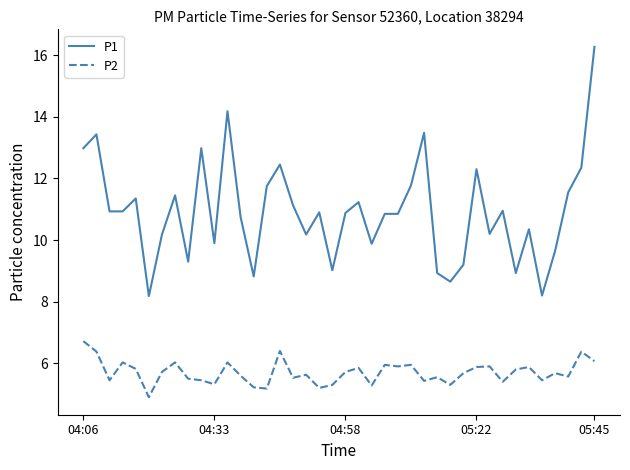

What is the sum of all P2 values?

228.0